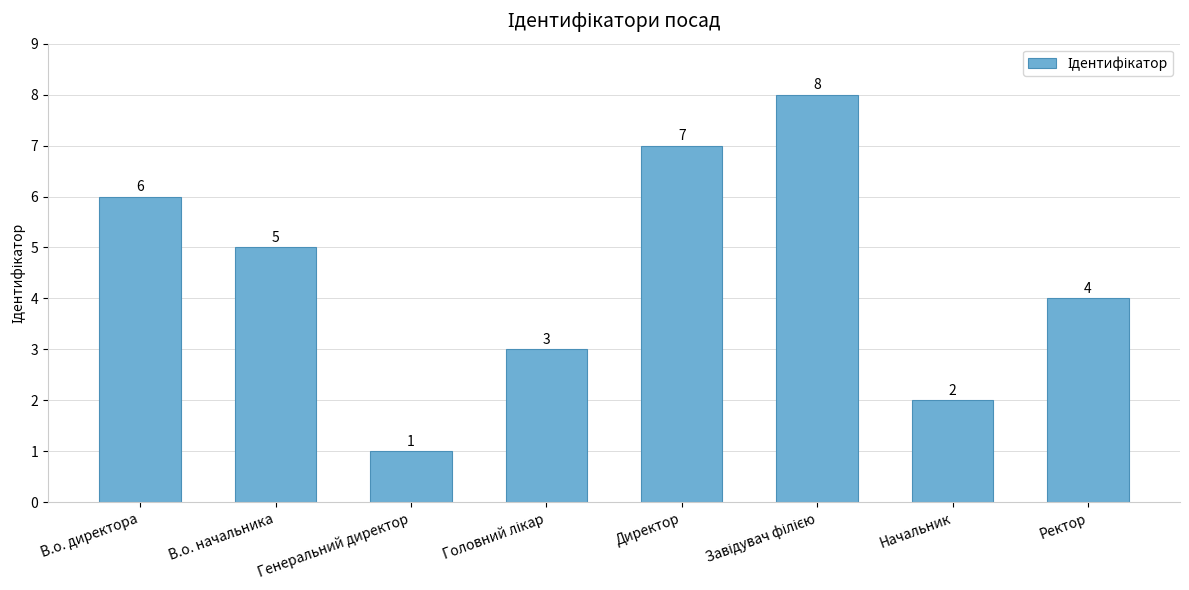

How many values are between 3 and 7?

5